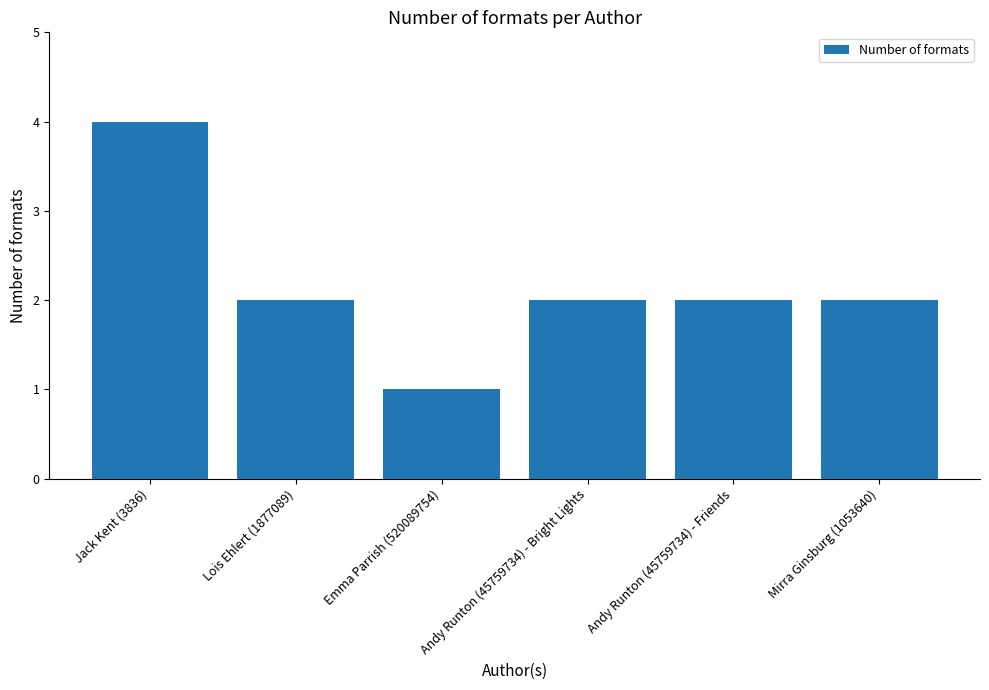

Does the chart contain any negative values?

No